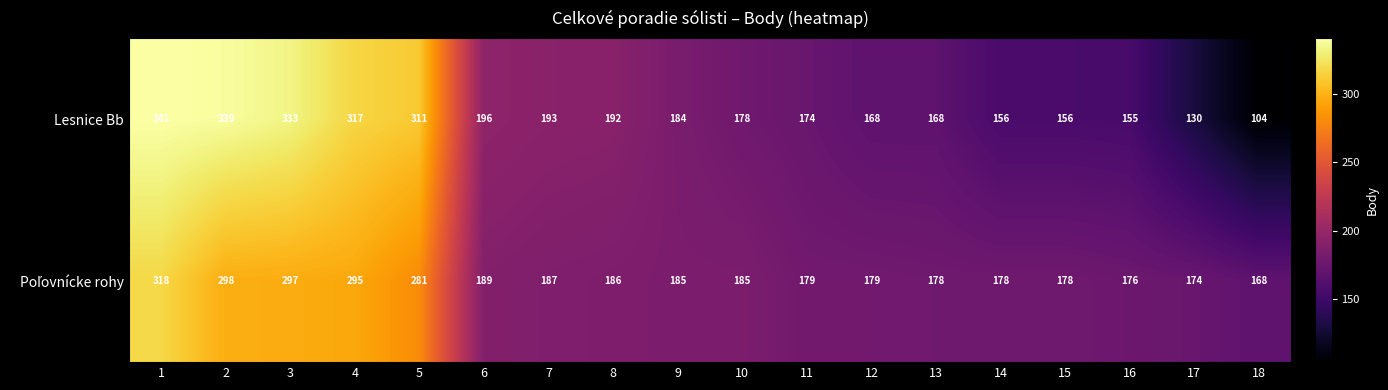

What is the difference between the maximum and minimum values in the Lesnice Bb series?

237